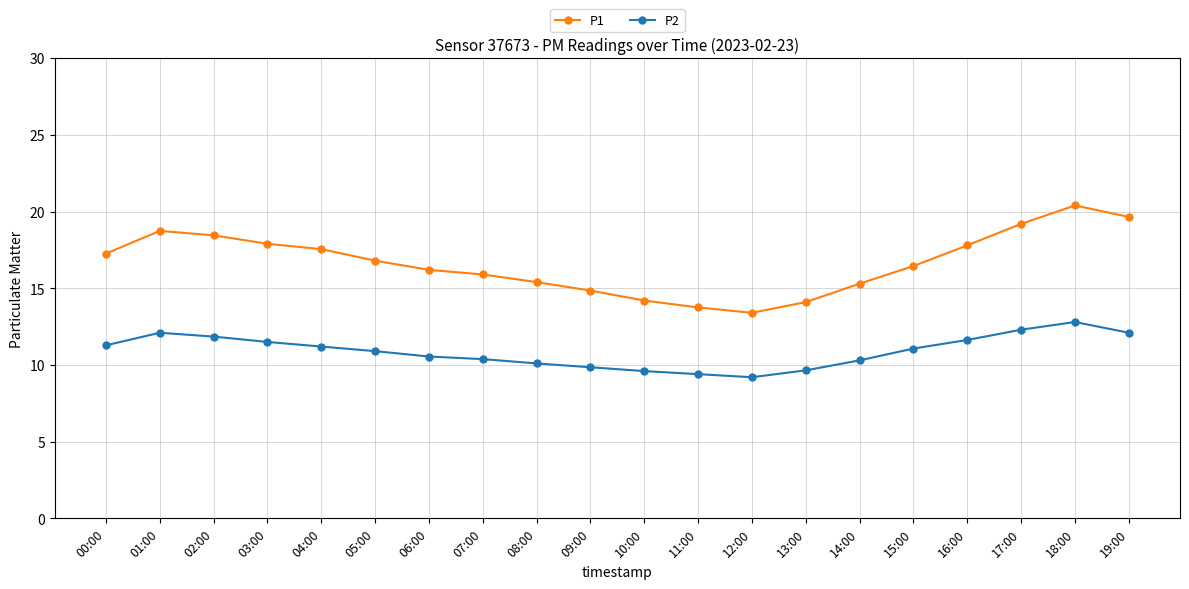

What is the label of the 3rd point from the right?

17:00